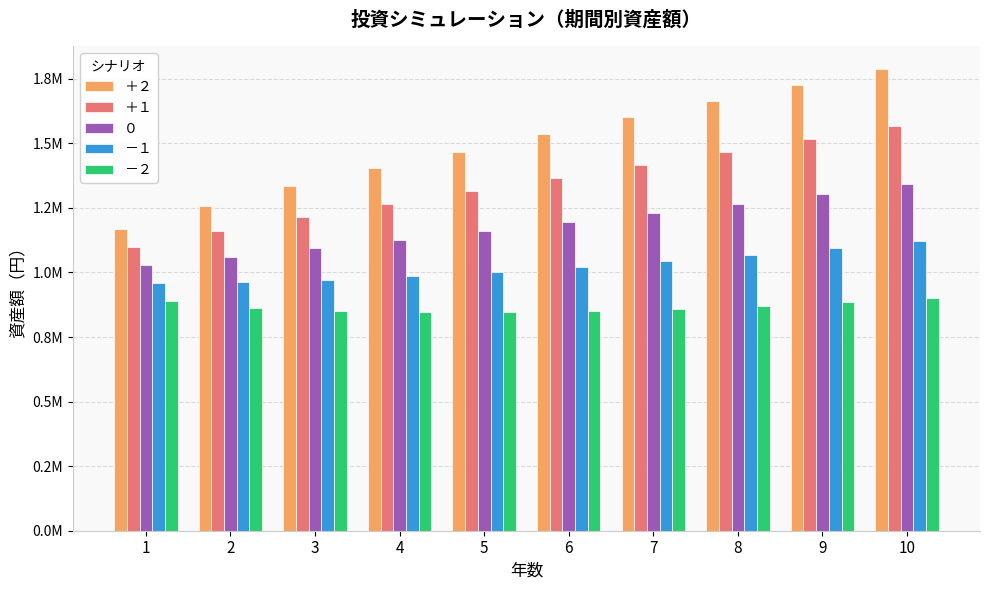

Are the bars grouped side by side (vs. stacked)?

Yes